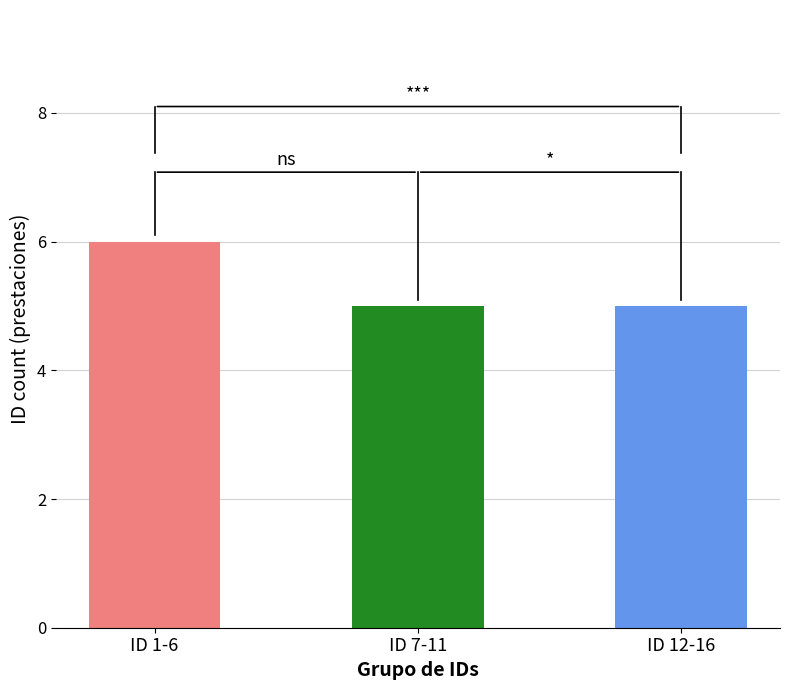

Count the ID count values in the range 5 to 6.

3